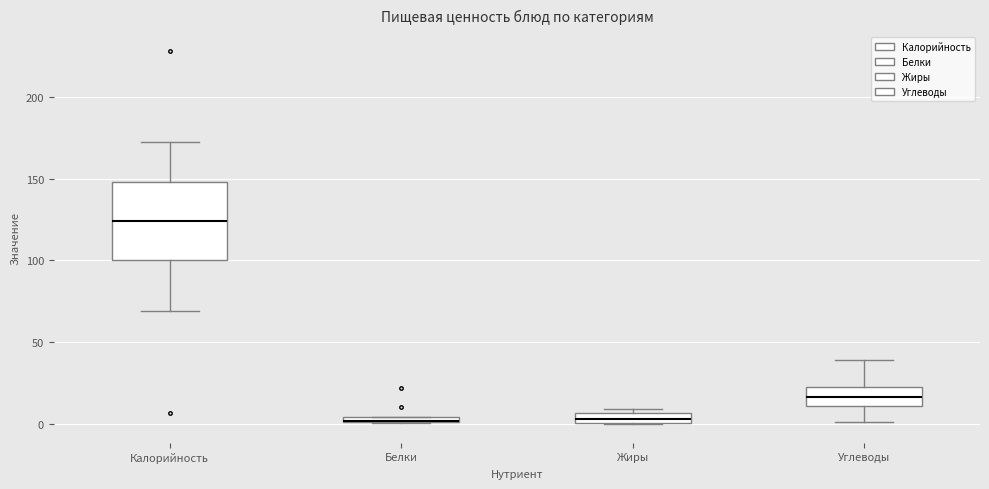

Where does the median line of the box for Калорийность sit on the y-axis? The values are not printed on the chart, so give them approximately, as read against the axis.

125